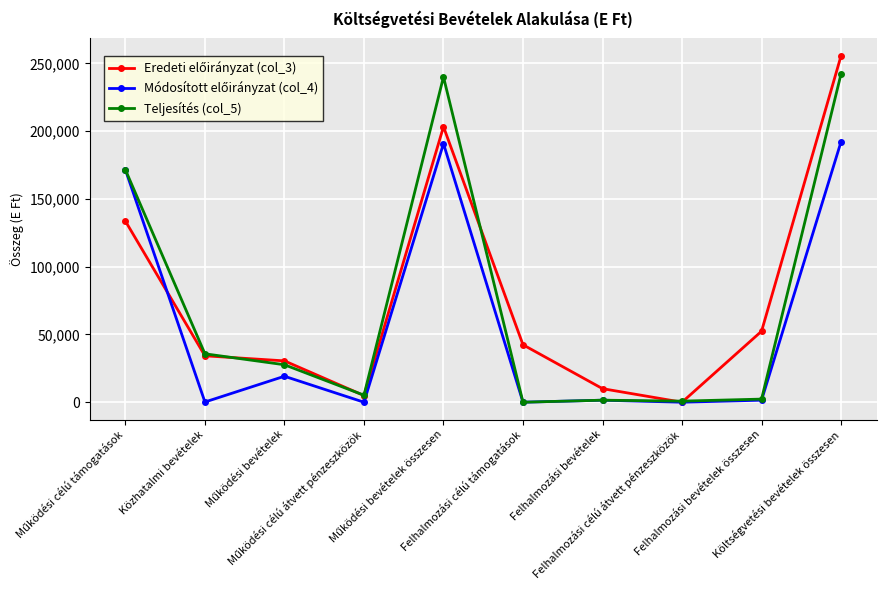

True or false: Teljesítés (col_5) has more than 2 interior local peaks.

False